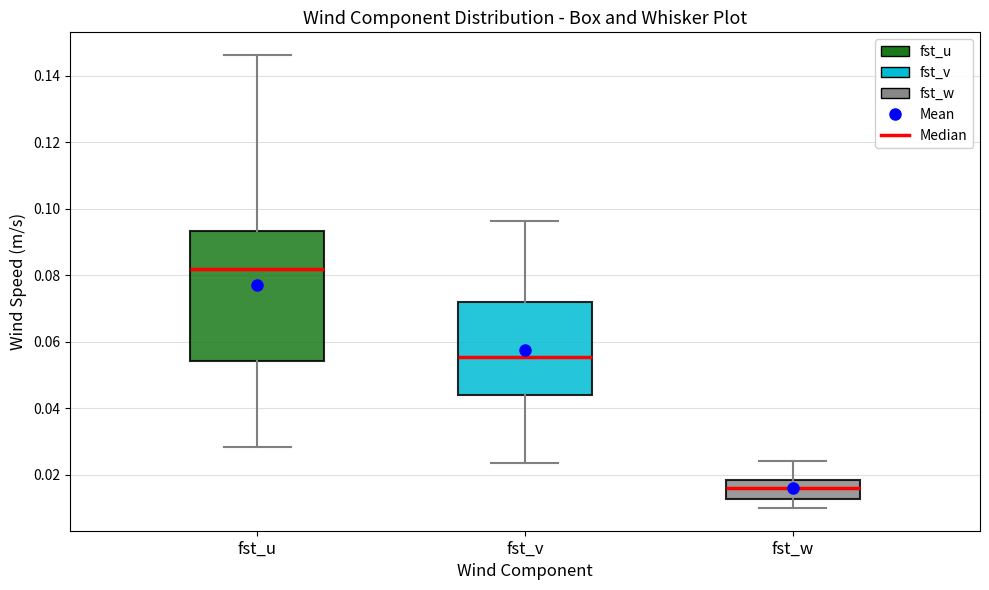

Reading left to right, read every box against the y-axis: the position of its median line, the range the box covers, and the ends of its whiskers. The values are not printed on the chart, so give them approximately, as read against the axis.

fst_u: median 0.082, box 0.054 to 0.094, whiskers 0.028 to 0.146
fst_v: median 0.056, box 0.044 to 0.072, whiskers 0.024 to 0.096
fst_w: median 0.016, box 0.012 to 0.018, whiskers 0.010 to 0.024